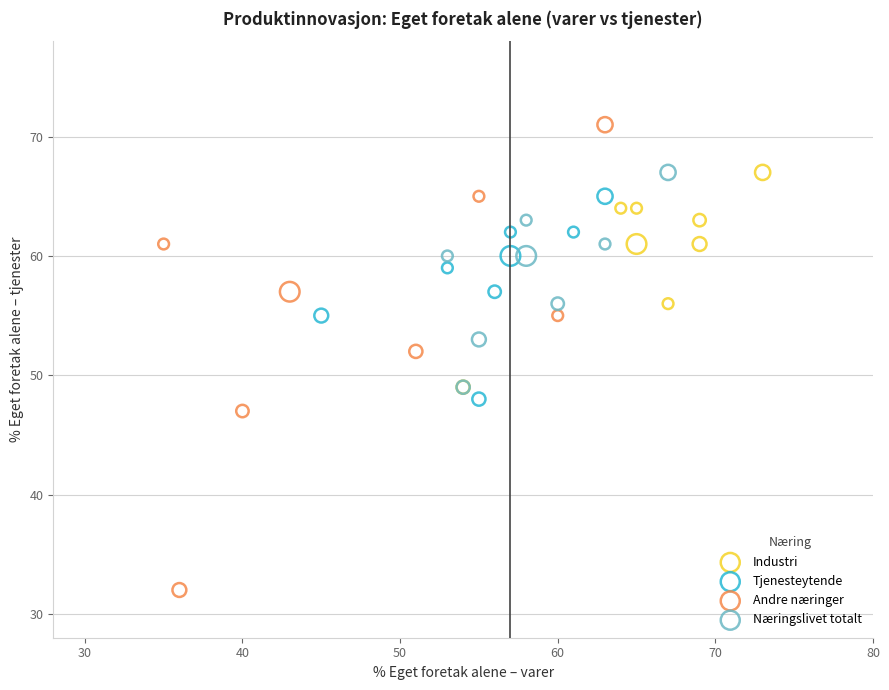

Which series has the widest spread of Y values?

Andre næringer